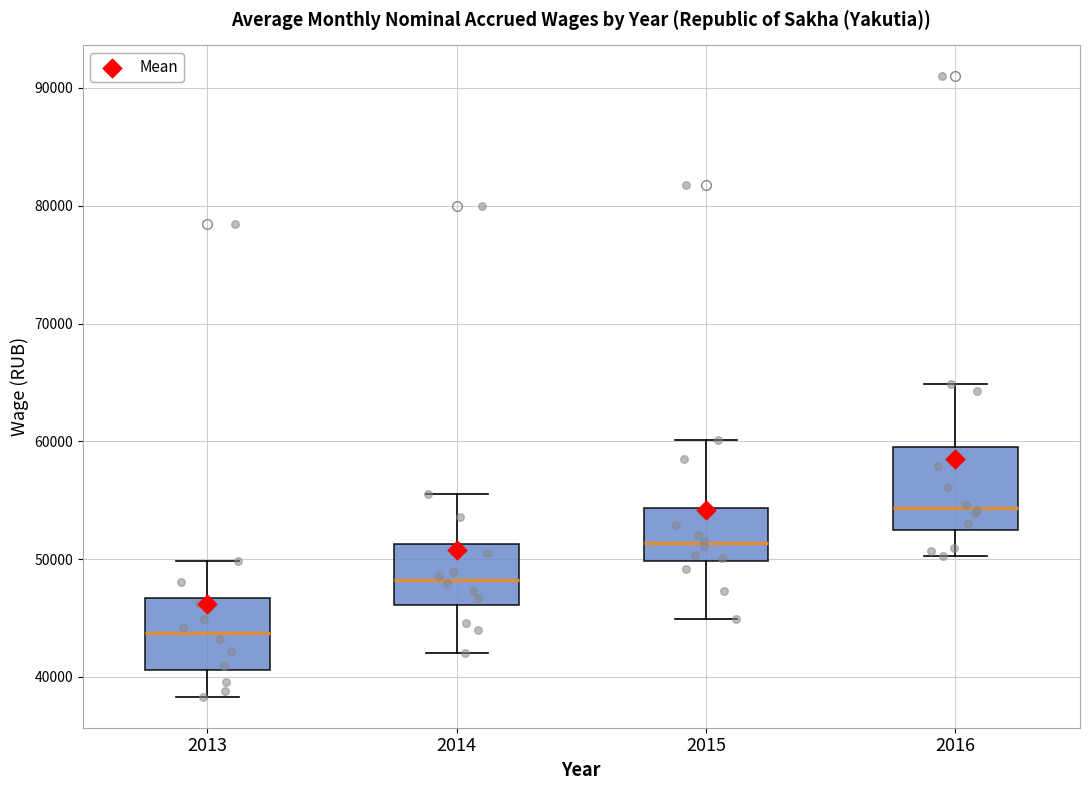

Which box has the lowest median line?

2013